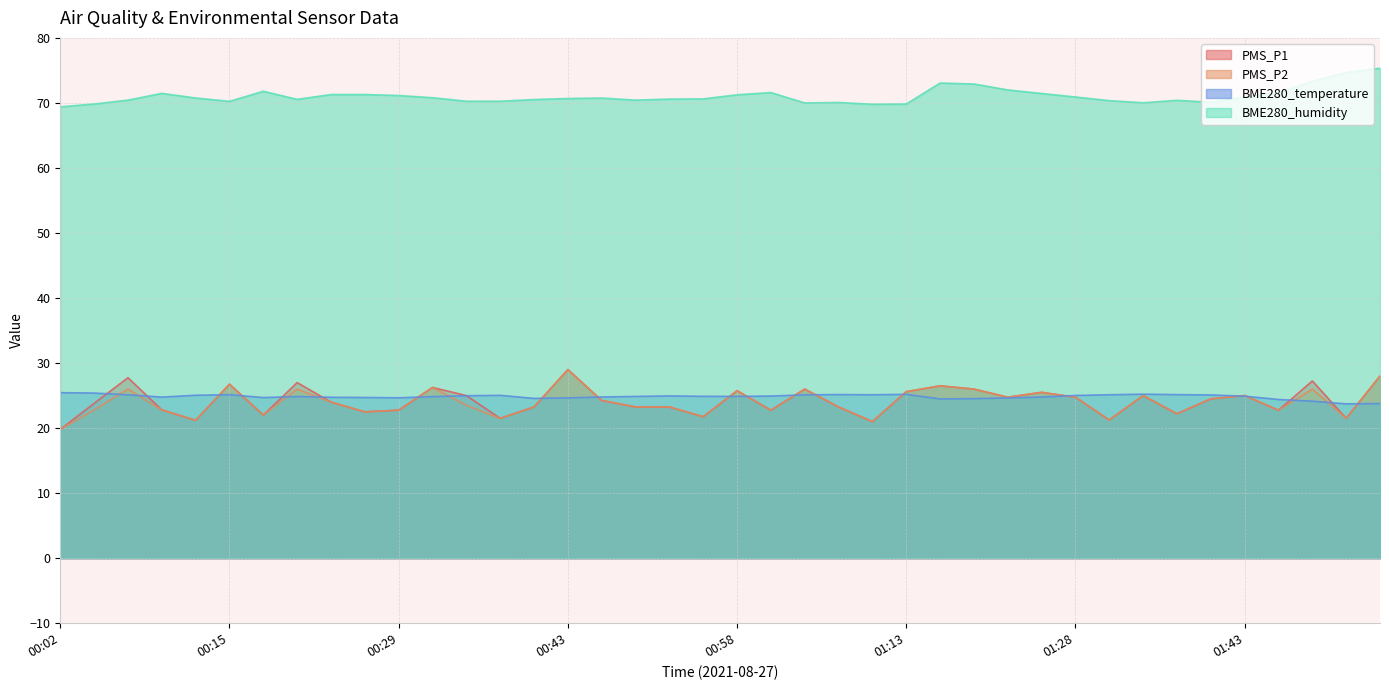

Reading right to left, transcribe all the data shown in this chart.

PMS_P1: 01:54=28.0	01:51=21.5	01:48=27.2	01:46=22.8	01:43=25.0	01:40=24.5	01:37=22.2	01:34=25.0	01:31=21.2	01:28=24.8	01:25=25.5	01:22=24.8	01:19=26.0	01:16=26.5	01:13=25.6	01:10=21.0	01:07=23.2	01:04=26.0	01:01=22.8	00:58=25.8	00:55=21.8	00:52=23.2	00:49=23.2	00:46=24.2	00:43=29.0	00:40=23.2	00:38=21.5	00:35=25.0	00:32=26.2	00:29=22.8	00:26=22.5	00:24=24.0	00:21=27.0	00:18=22.0	00:15=26.8	00:13=21.2	00:10=22.8	00:08=27.8	00:05=23.8	00:02=19.8
PMS_P2: 01:54=28.0	01:51=21.5	01:48=26.0	01:46=22.8	01:43=25.0	01:40=24.5	01:37=22.2	01:34=25.0	01:31=21.2	01:28=24.8	01:25=25.5	01:22=24.8	01:19=26.0	01:16=26.5	01:13=25.6	01:10=21.0	01:07=23.2	01:04=26.0	01:01=22.8	00:58=25.8	00:55=21.8	00:52=23.2	00:49=23.2	00:46=24.2	00:43=29.0	00:40=23.2	00:38=21.5	00:35=23.5	00:32=26.2	00:29=22.8	00:26=22.5	00:24=24.0	00:21=26.0	00:18=22.0	00:15=26.8	00:13=21.2	00:10=22.8	00:08=26.0	00:05=22.8	00:02=19.8
BME280_temperature: 01:54=23.8	01:51=23.7	01:48=24.1	01:46=24.4	01:43=24.9	01:40=25.1	01:37=25.1	01:34=25.2	01:31=25.1	01:28=25.0	01:25=24.8	01:22=24.6	01:19=24.5	01:16=24.5	01:13=25.2	01:10=25.1	01:07=25.2	01:04=25.1	01:01=24.9	00:58=24.9	00:55=24.9	00:52=24.9	00:49=24.9	00:46=24.8	00:43=24.6	00:40=24.6	00:38=25.0	00:35=25.0	00:32=24.8	00:29=24.7	00:26=24.7	00:24=24.7	00:21=24.9	00:18=24.7	00:15=25.1	00:13=25.1	00:10=24.8	00:08=25.1	00:05=25.4	00:02=25.4
BME280_humidity: 01:54=75.3	01:51=74.7	01:48=73.3	01:46=71.6	01:43=70.9	01:40=70.1	01:37=70.4	01:34=70.0	01:31=70.3	01:28=70.9	01:25=71.5	01:22=72.0	01:19=72.9	01:16=73.1	01:13=69.8	01:10=69.8	01:07=70.1	01:04=70.0	01:01=71.6	00:58=71.2	00:55=70.6	00:52=70.6	00:49=70.4	00:46=70.8	00:43=70.7	00:40=70.5	00:38=70.3	00:35=70.3	00:32=70.8	00:29=71.1	00:26=71.3	00:24=71.3	00:21=70.5	00:18=71.8	00:15=70.2	00:13=70.8	00:10=71.5	00:08=70.4	00:05=69.8	00:02=69.4